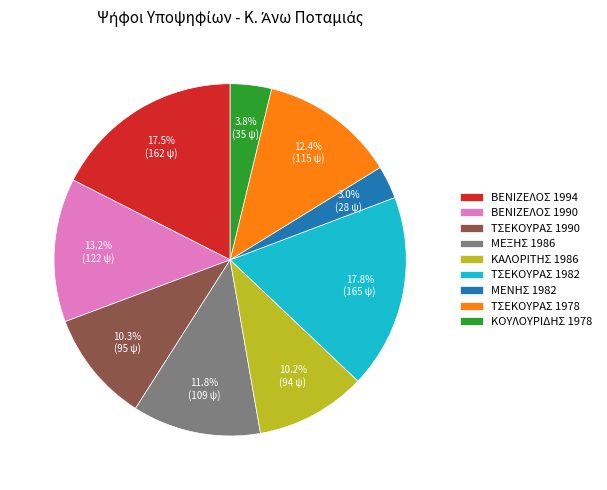

Count the number of slices in the pie.

9